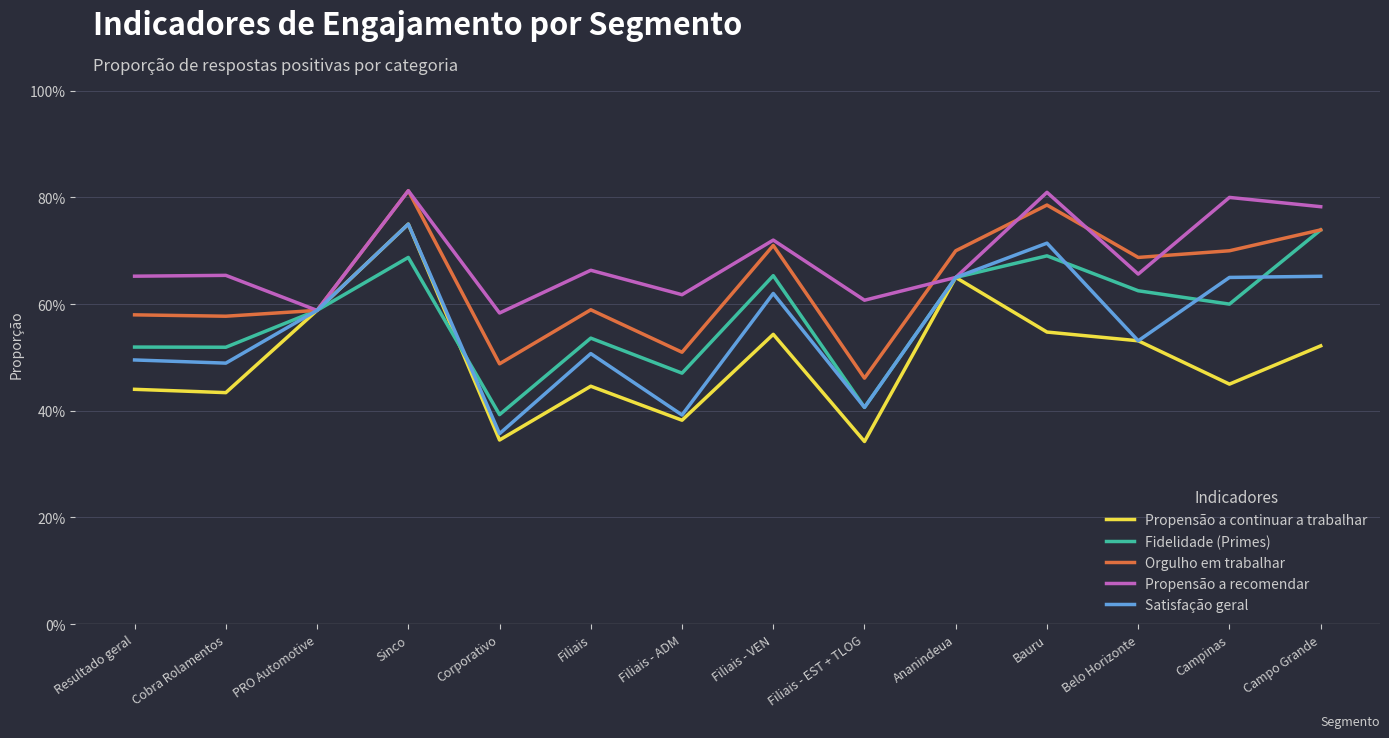

Rank the series at Cobra Rolamentos from lowest to highest value.

Propensão a continuar a trabalhar, Satisfação geral, Fidelidade (Primes), Orgulho em trabalhar, Propensão a recomendar